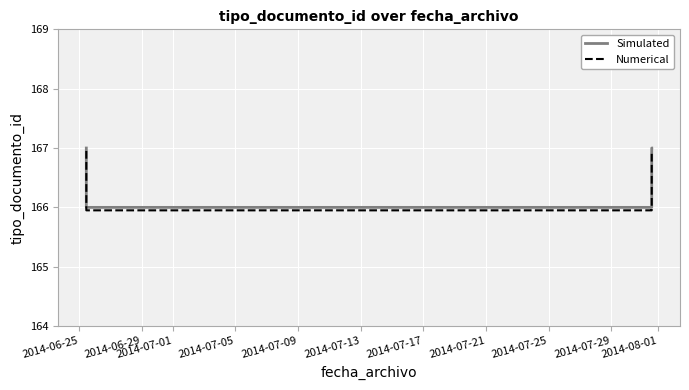

Between 2014-07-01 and 2014-07-05, which is larger?

2014-07-05